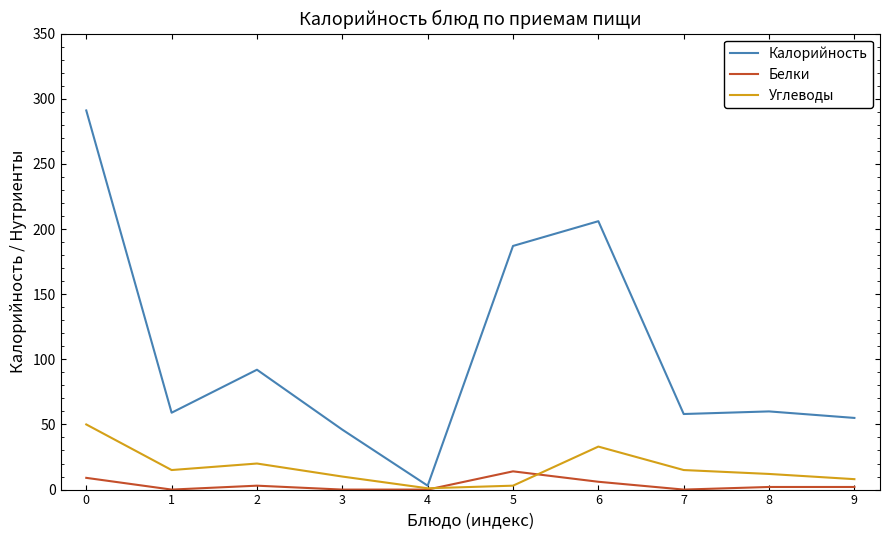

Where is Углеводы nearest to the value 25?

2